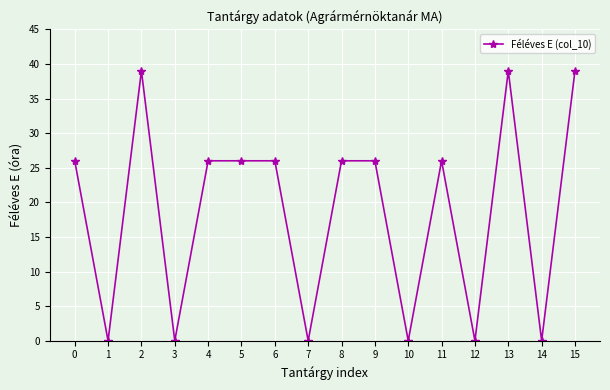

What is the maximum value shown in the chart?

39